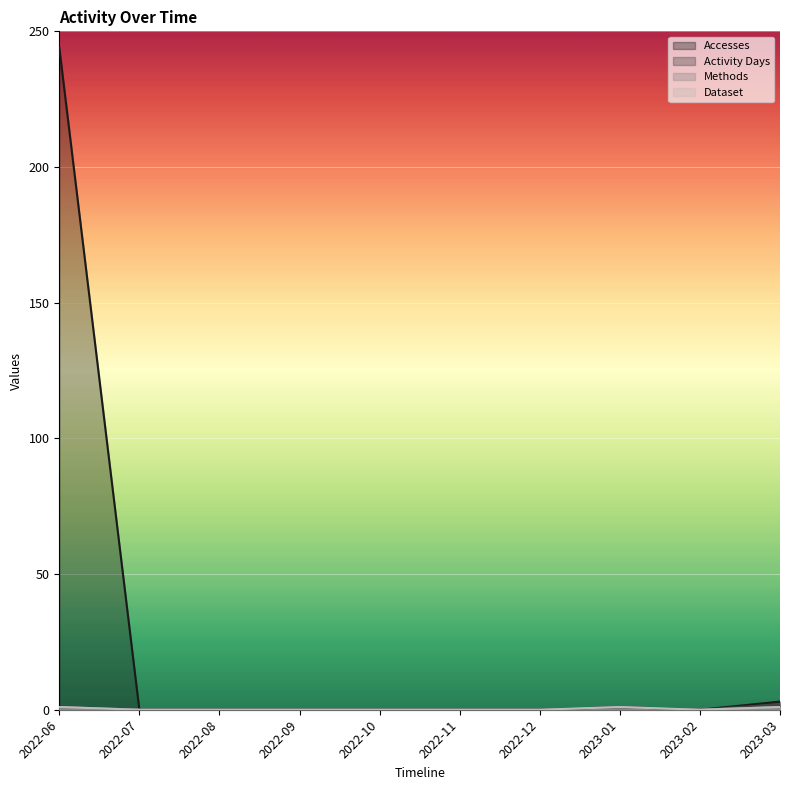

What is the difference between the Activity Days values at 2023-03 and 2022-08?

2